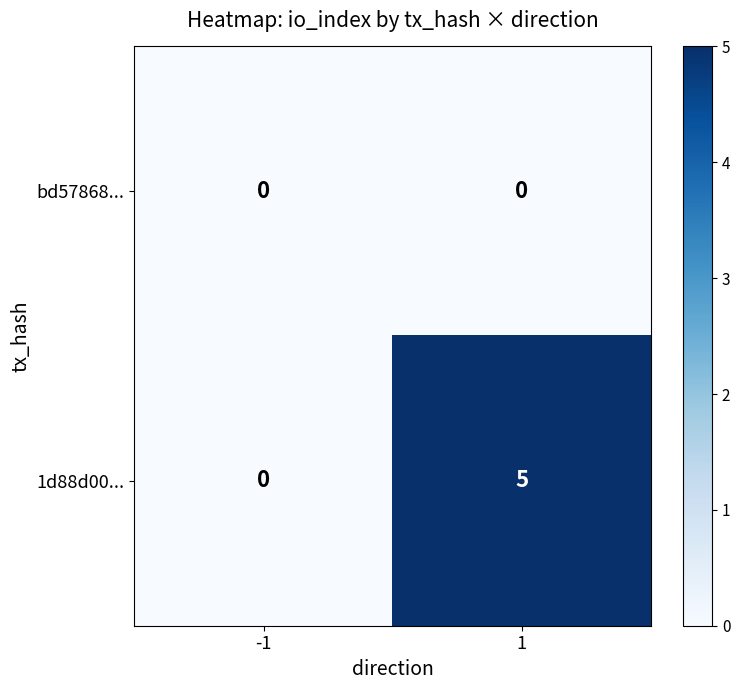

List the series in order of their overall mean, lowest first.

bd57868..., 1d88d00...